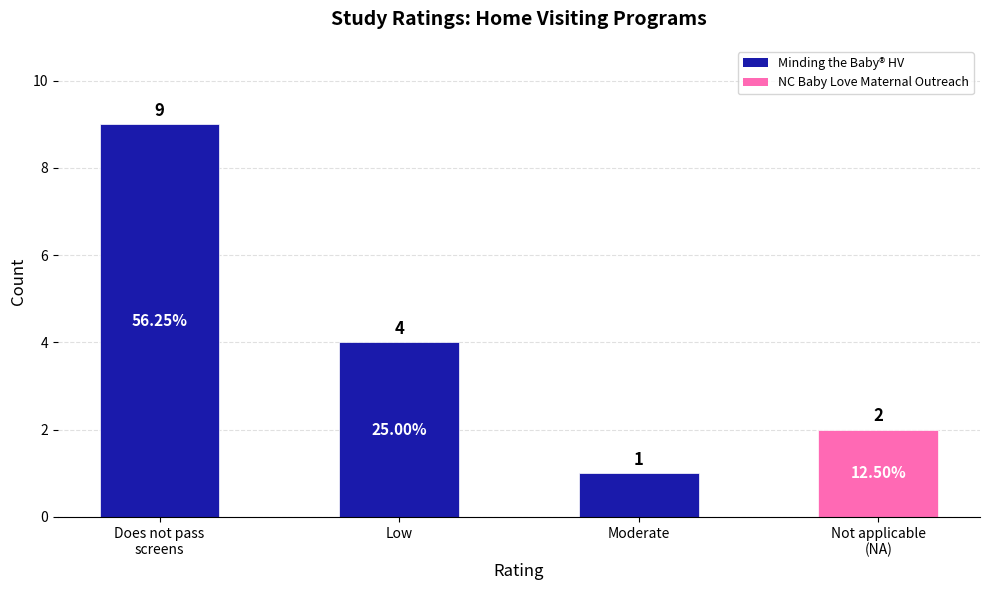

The value at Not applicable
(NA) is 4. True or false?

False